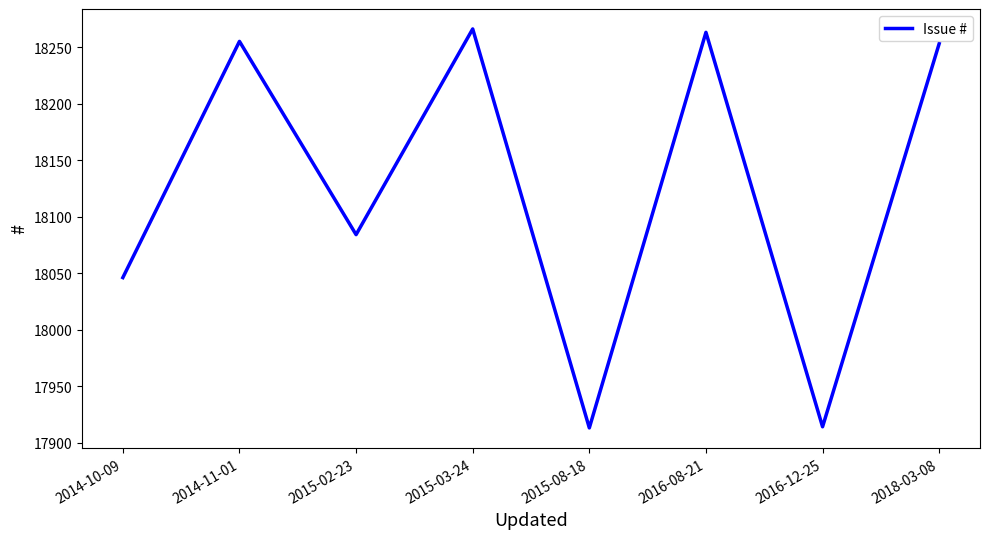

What is the change in value from 2015-02-23 to 2016-12-25?

-170